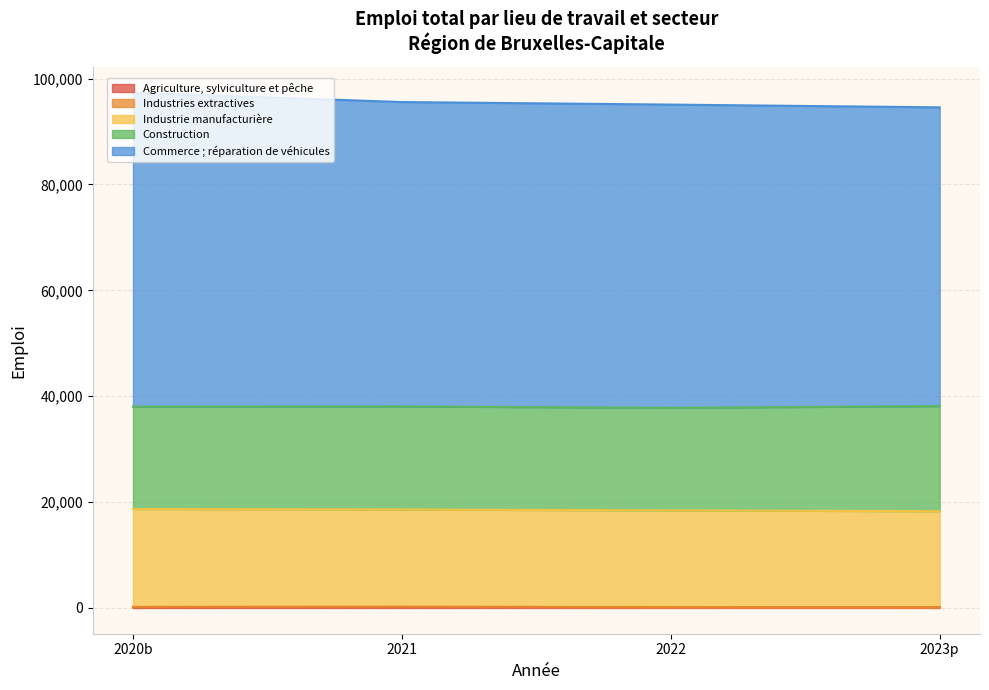

At which category does Agriculture, sylviculture et pêche reach its first local peak?

2022